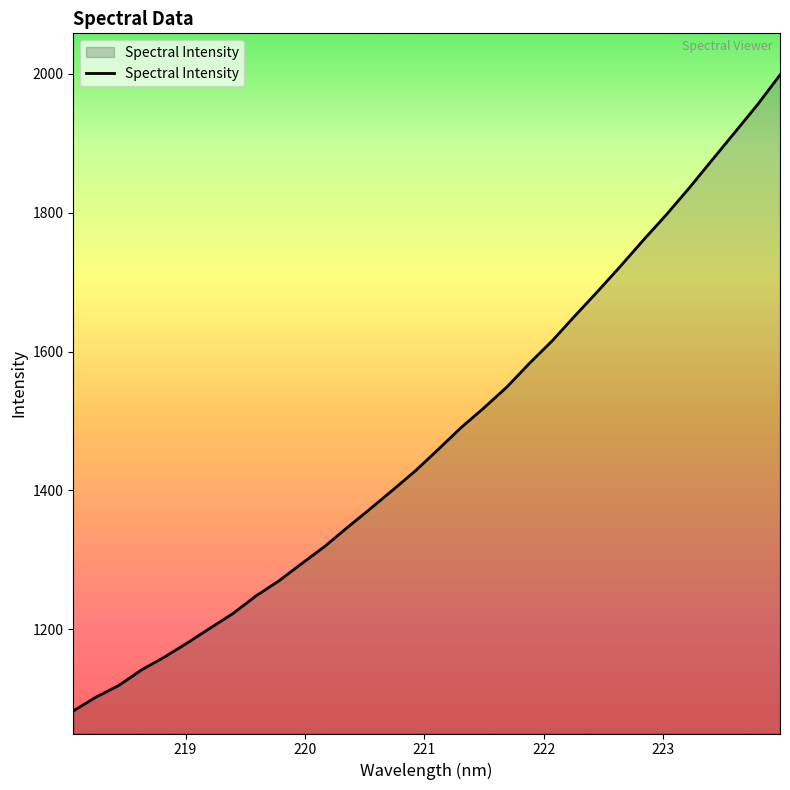

What is the smallest value displayed?

1082.1